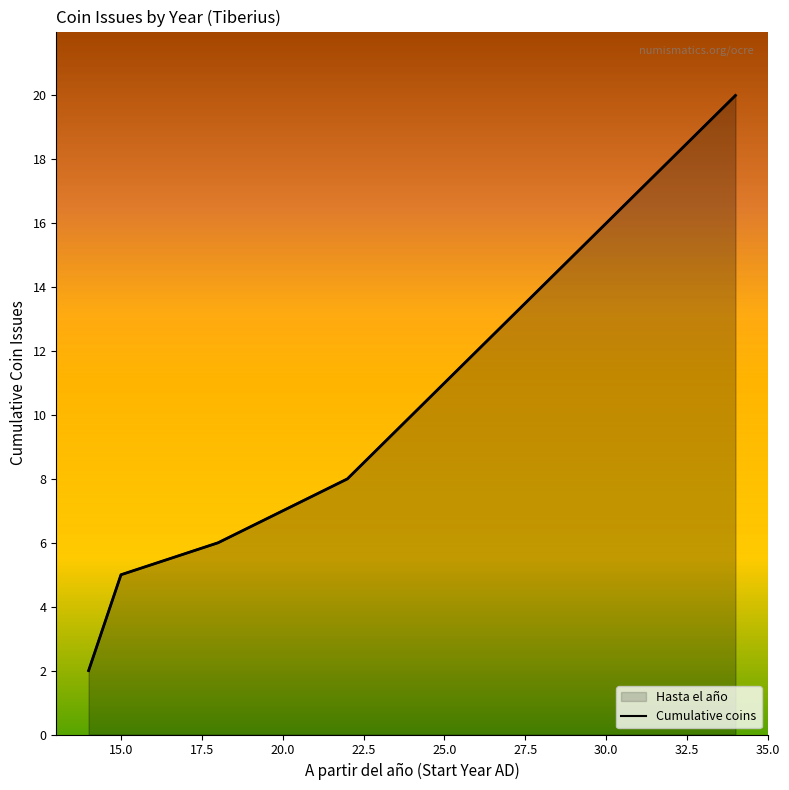

Is it true that Hasta el año equals 51 at 28?

False